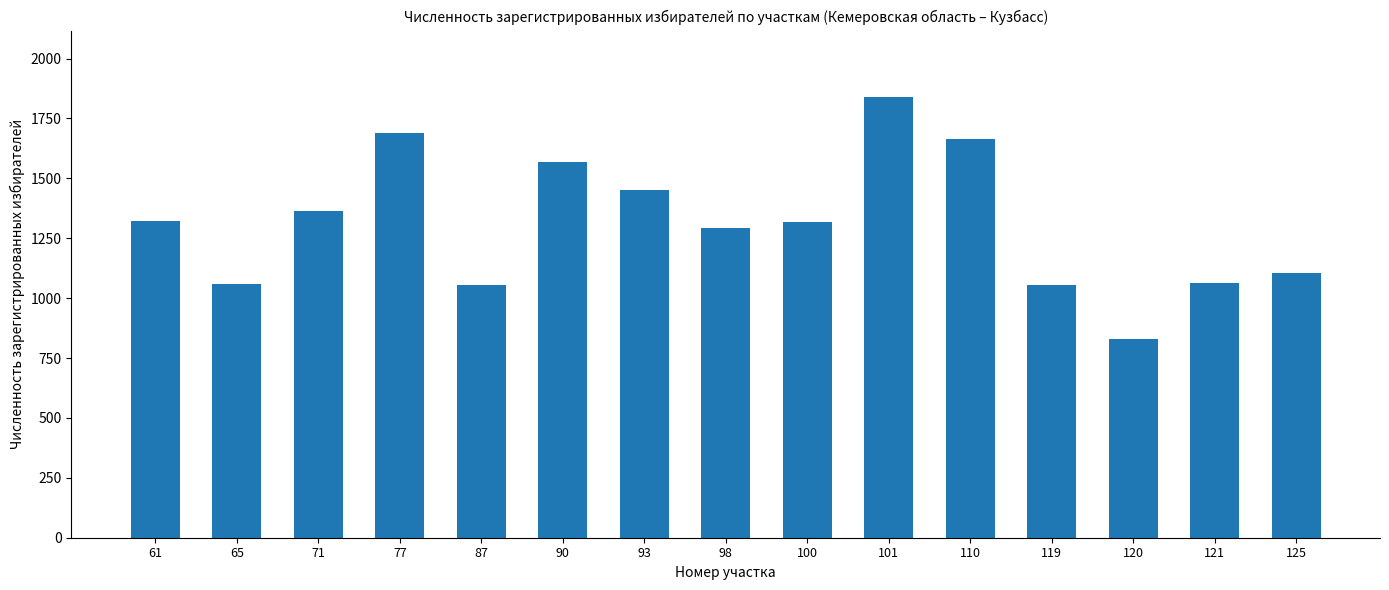

Approximately how many times larger is the value at 77 compared to 93?

1.2